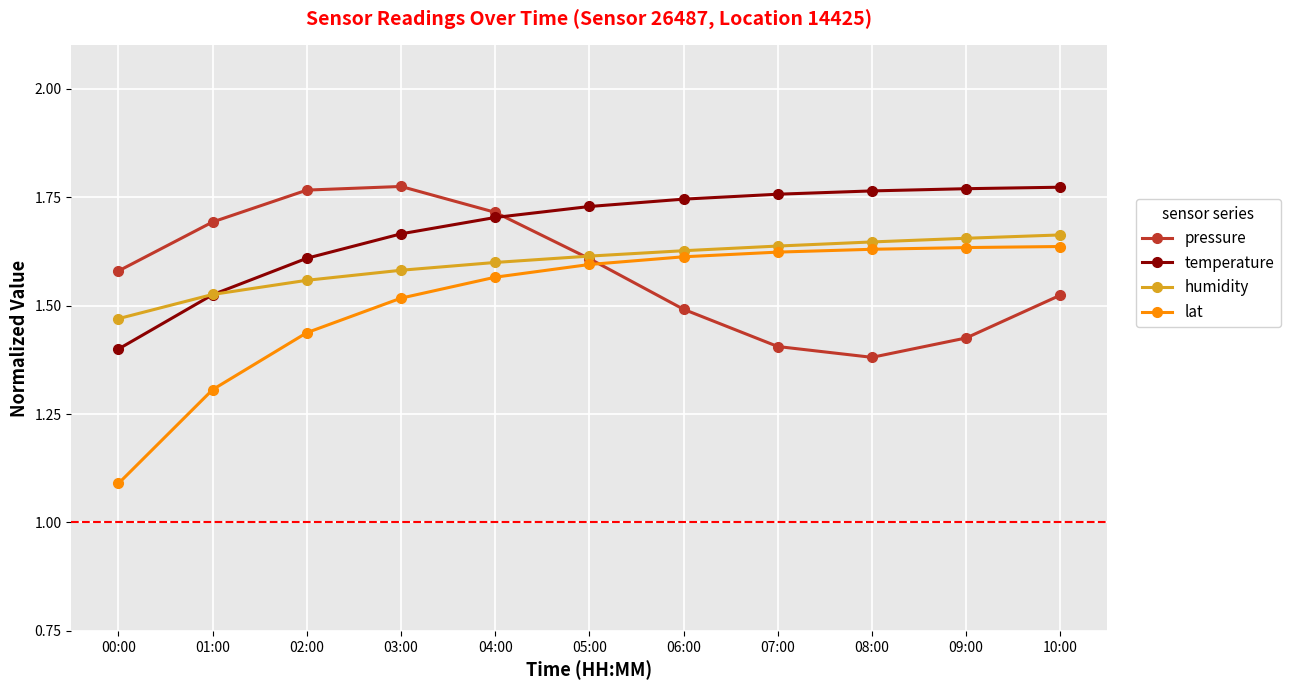

At how many categories does at least one series exceed 1?

11